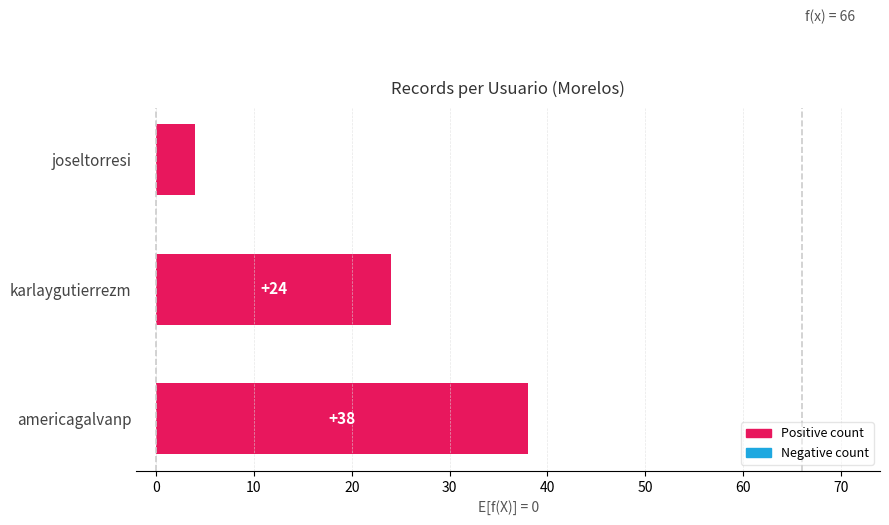

At which label is the value closest to 21?

karlaygutierrezm